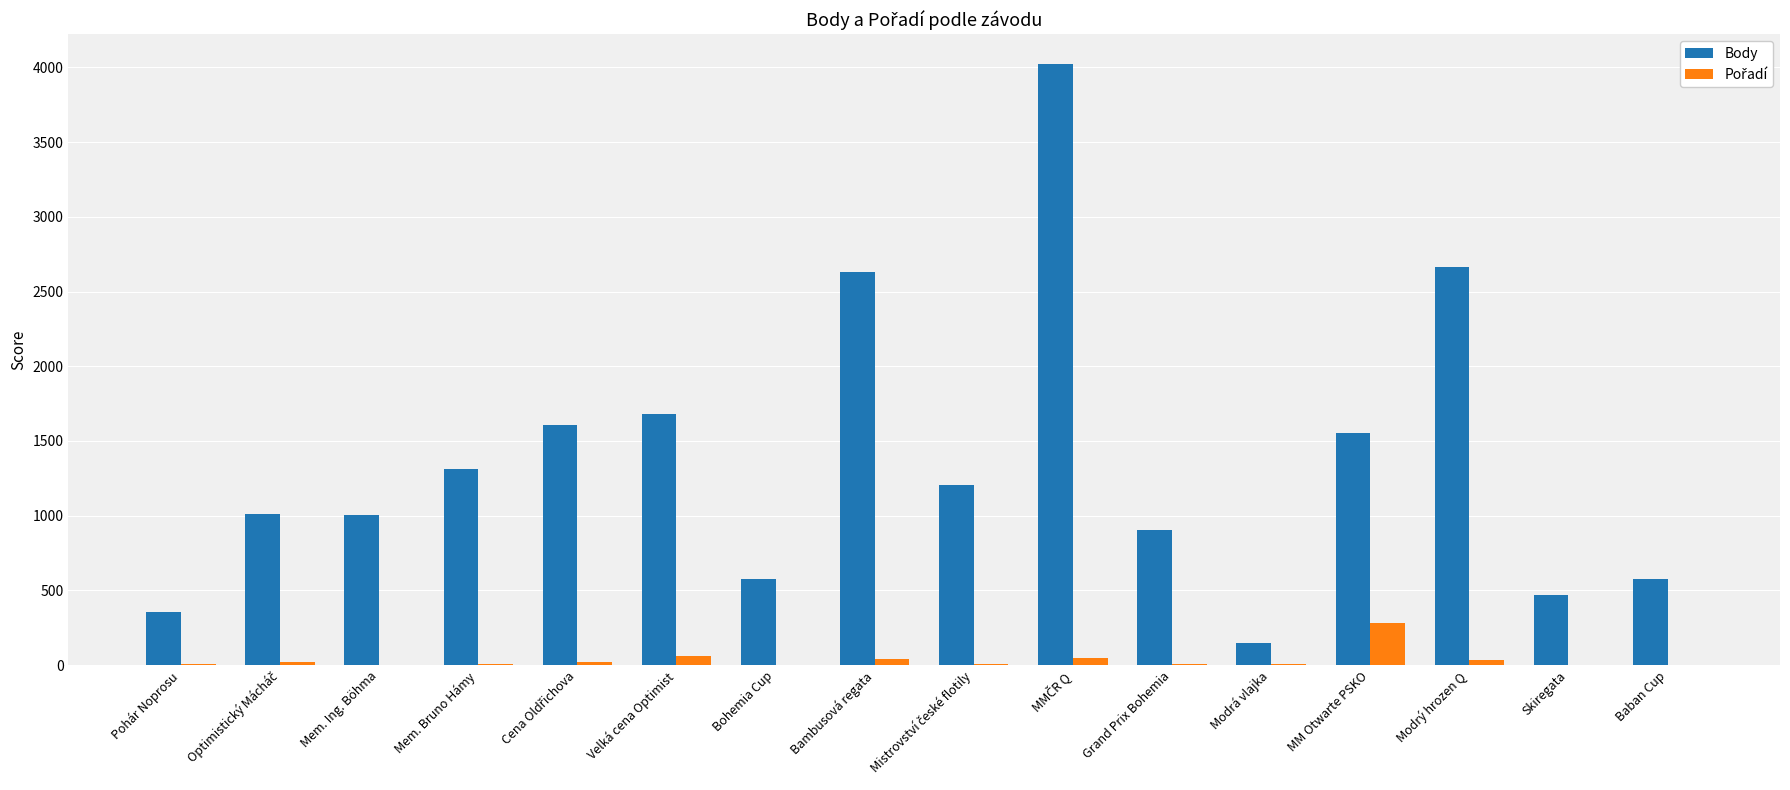

What is the greatest value displayed?

4021